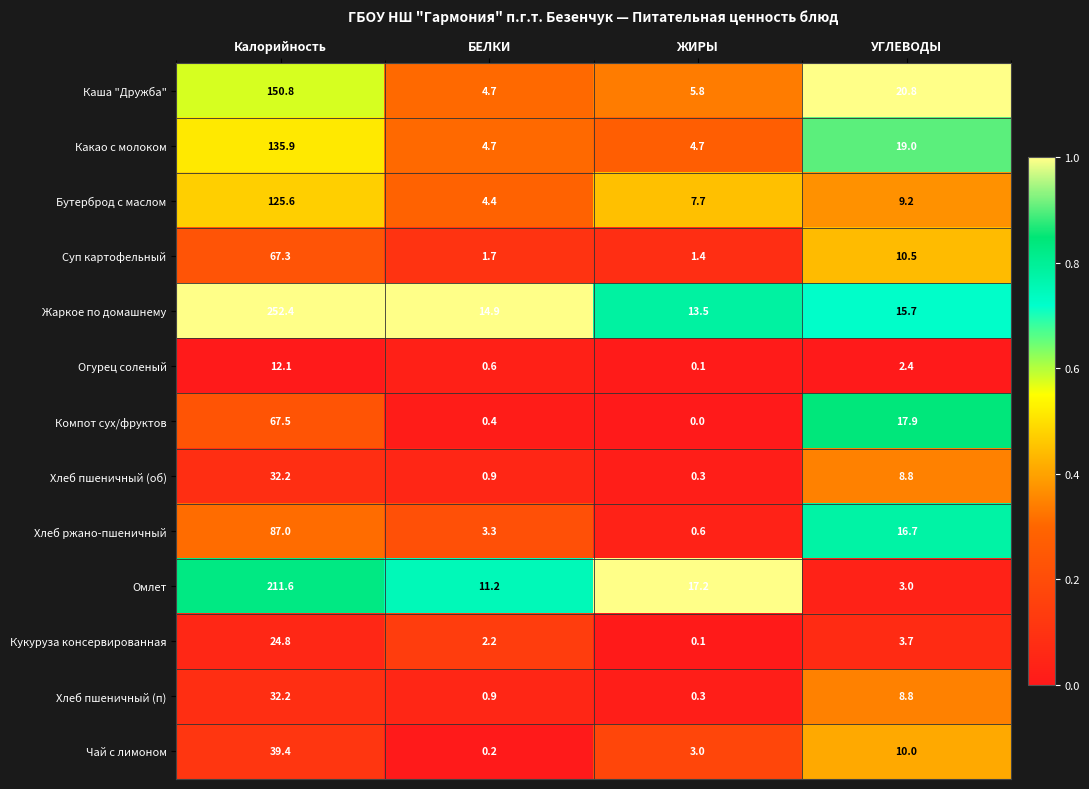

Is the value of Жаркое по домашнему at УГЛЕВОДЫ greater than the value of Хлеб ржано-пшеничный at БЕЛКИ?

Yes